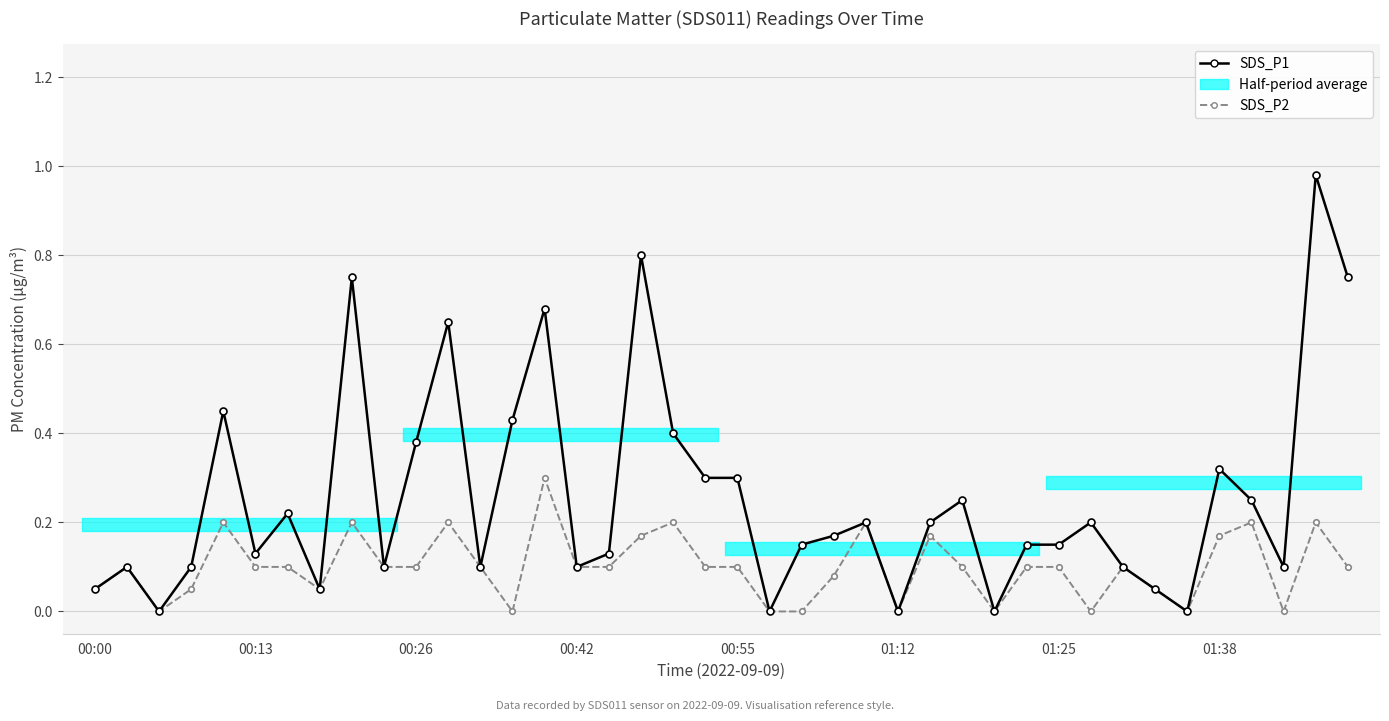

At which category is the sum across all series the highest?

38